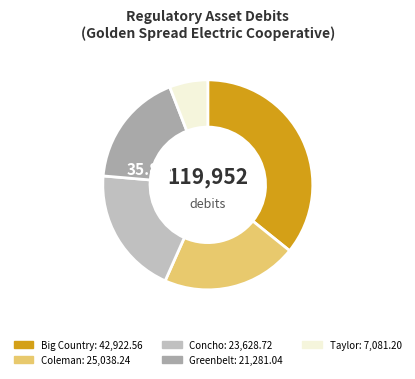

What percentage is the Taylor slice, to the nearest percent?

6%